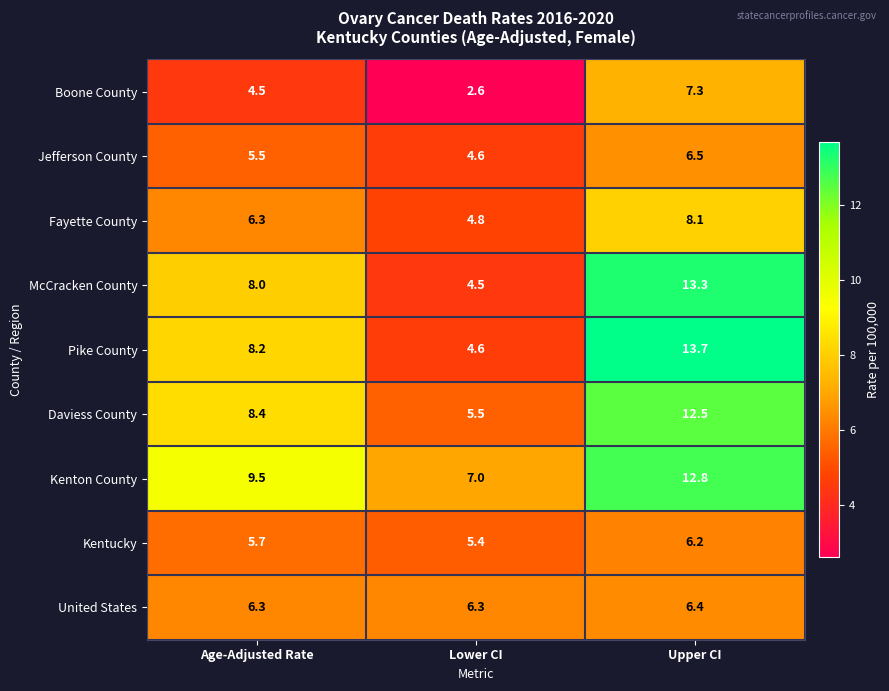

Reading right to left, list all the values displayed in this chart.

Boone County: Upper CI=7.3	Lower CI=2.6	Age-Adjusted Rate=4.5
Jefferson County: Upper CI=6.5	Lower CI=4.6	Age-Adjusted Rate=5.5
Fayette County: Upper CI=8.1	Lower CI=4.8	Age-Adjusted Rate=6.3
McCracken County: Upper CI=13.3	Lower CI=4.5	Age-Adjusted Rate=8.0
Pike County: Upper CI=13.7	Lower CI=4.6	Age-Adjusted Rate=8.2
Daviess County: Upper CI=12.5	Lower CI=5.5	Age-Adjusted Rate=8.4
Kenton County: Upper CI=12.8	Lower CI=7.0	Age-Adjusted Rate=9.5
Kentucky: Upper CI=6.2	Lower CI=5.4	Age-Adjusted Rate=5.7
United States: Upper CI=6.4	Lower CI=6.3	Age-Adjusted Rate=6.3